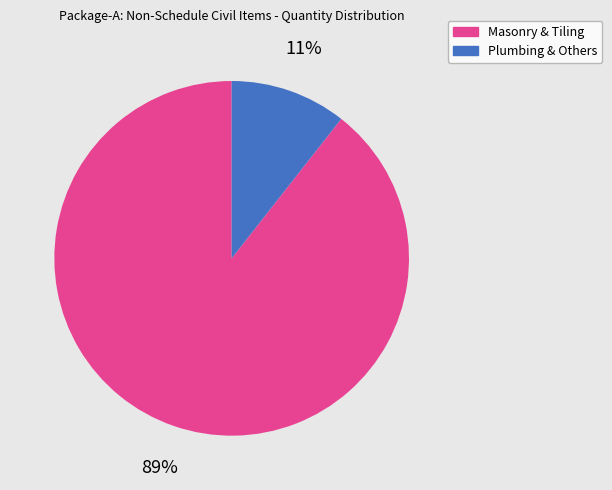

Which slice represents more than half of the pie?

Masonry & Tiling